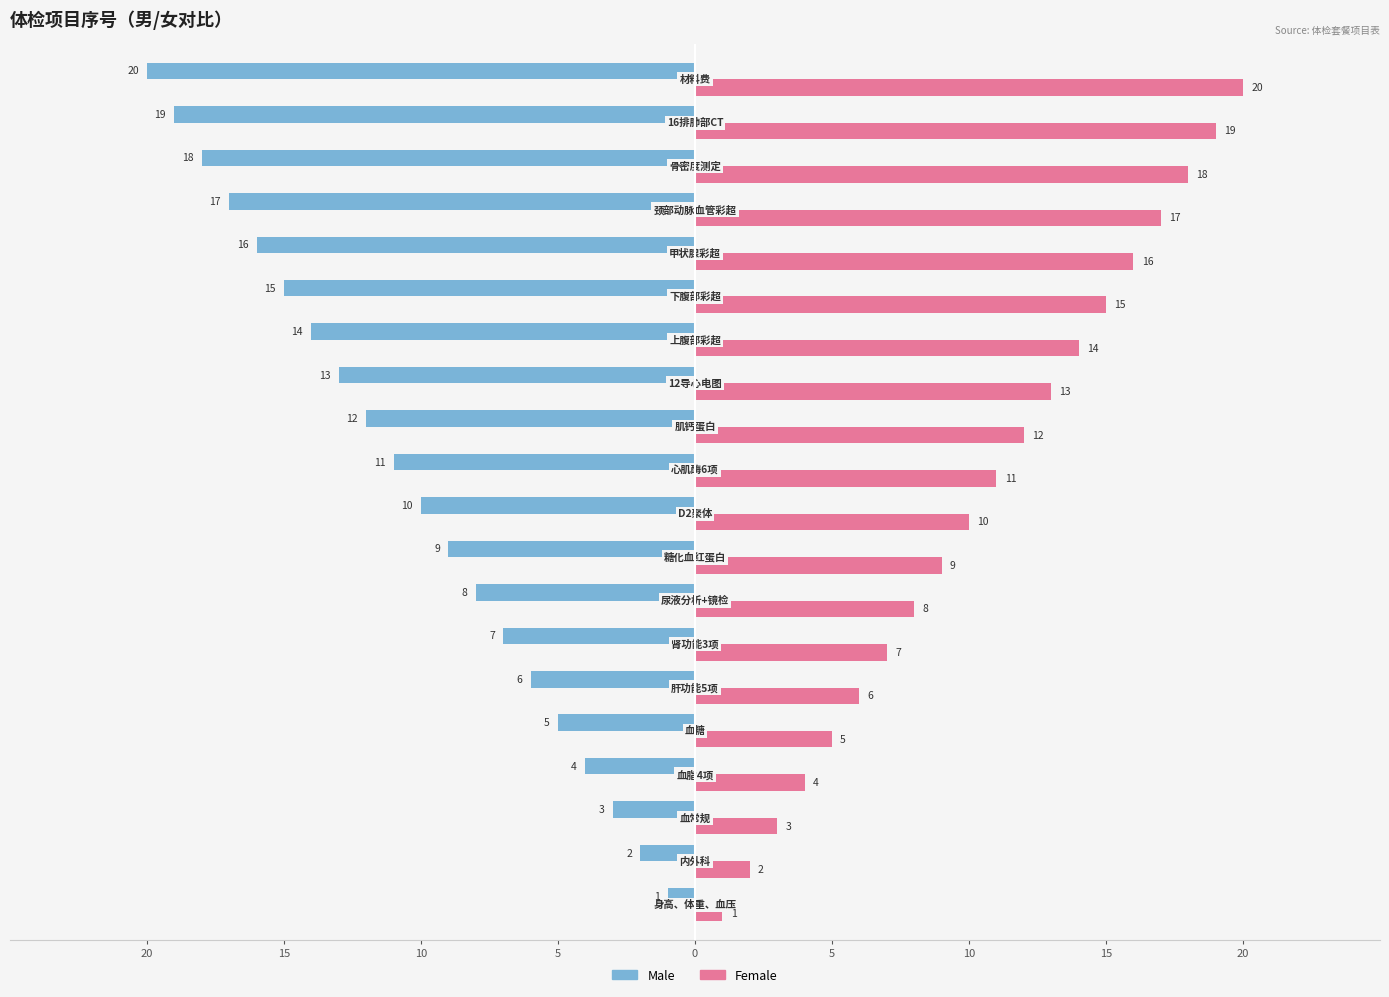

What is the difference between the maximum and minimum values in the Male series?

19